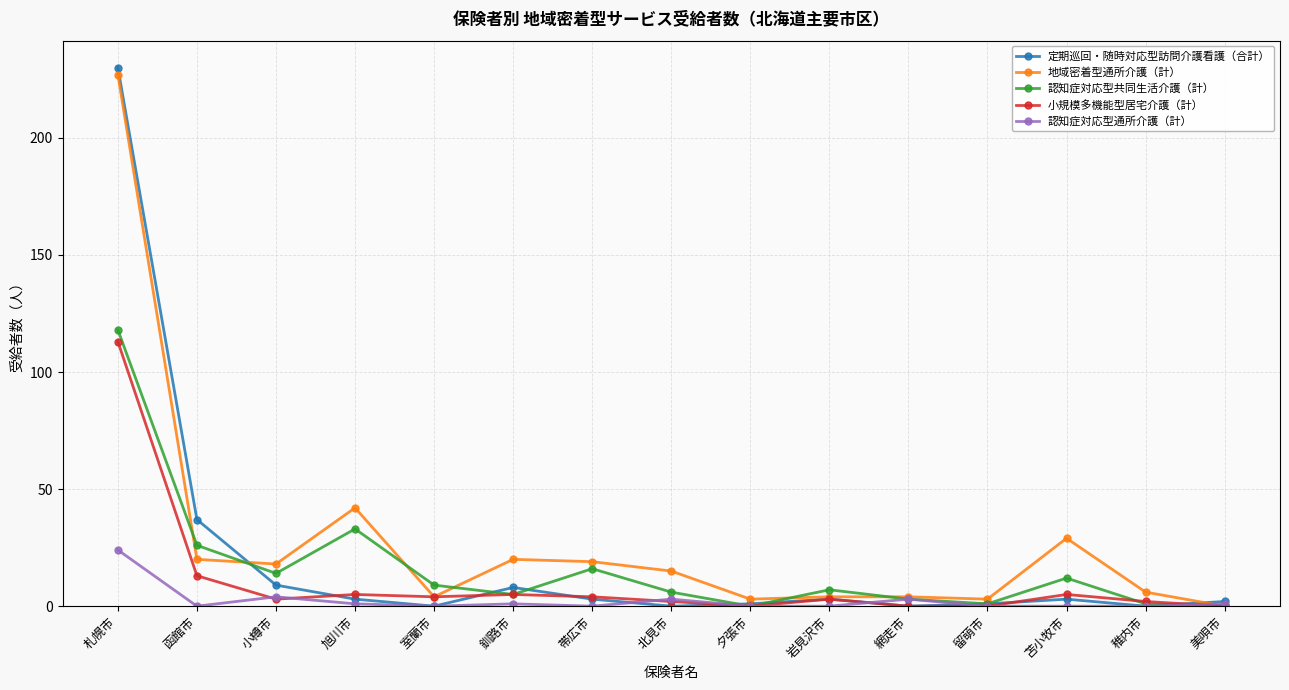

What are all the series names shown in the legend?

定期巡回・随時対応型訪問介護看護（合計）, 地域密着型通所介護（計）, 認知症対応型共同生活介護（計）, 小規模多機能型居宅介護（計）, 認知症対応型通所介護（計）